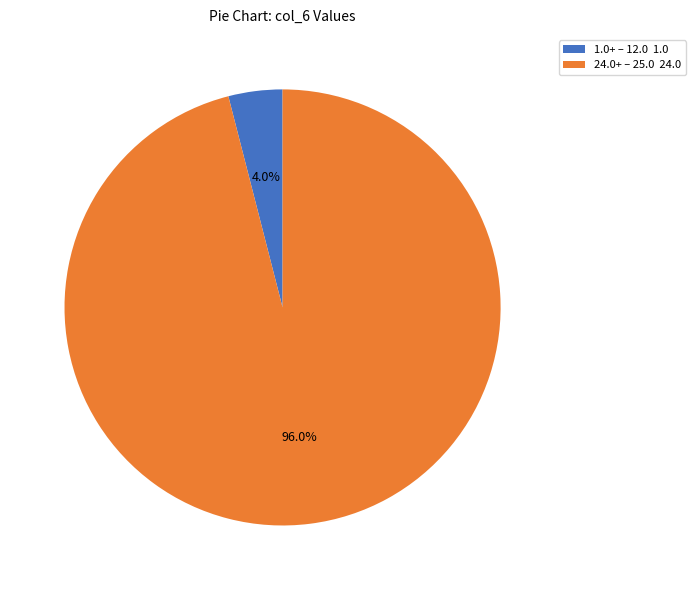

What is the total percentage of 24.0+ – 25.0 24.0 and 1.0+ – 12.0 1.0?

100.0%